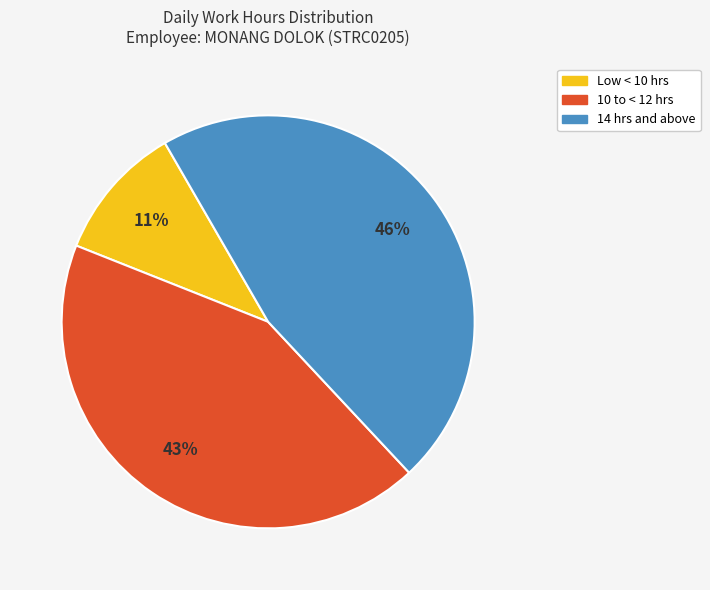

To the nearest percent, what is the average slice percentage?

33%